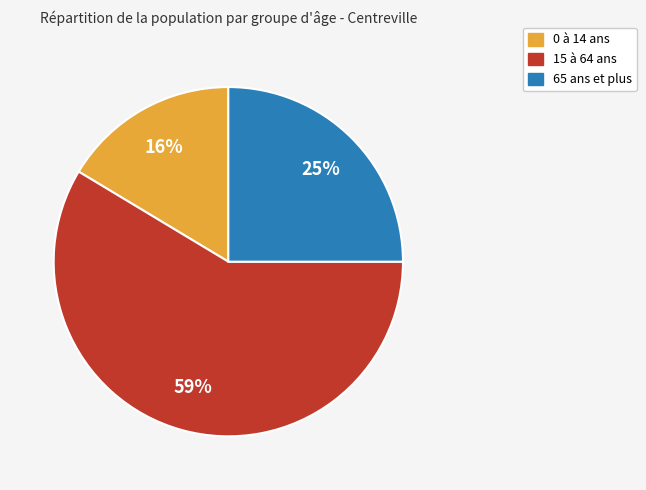

Is the sum of 15 à 64 ans and 0 à 14 ans greater than half?

Yes